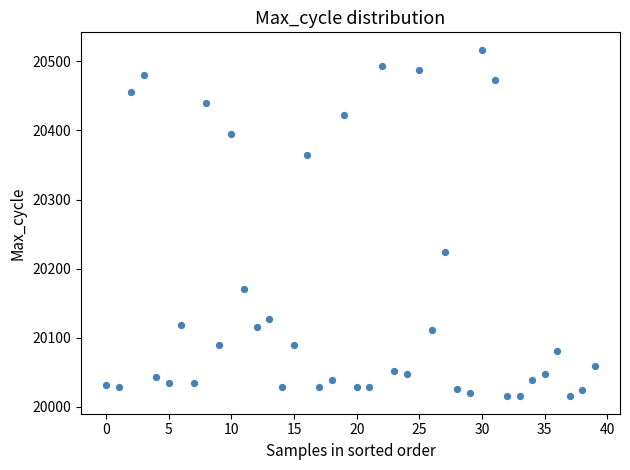

What Y value in the scatter plot is closest to 20266?

20224